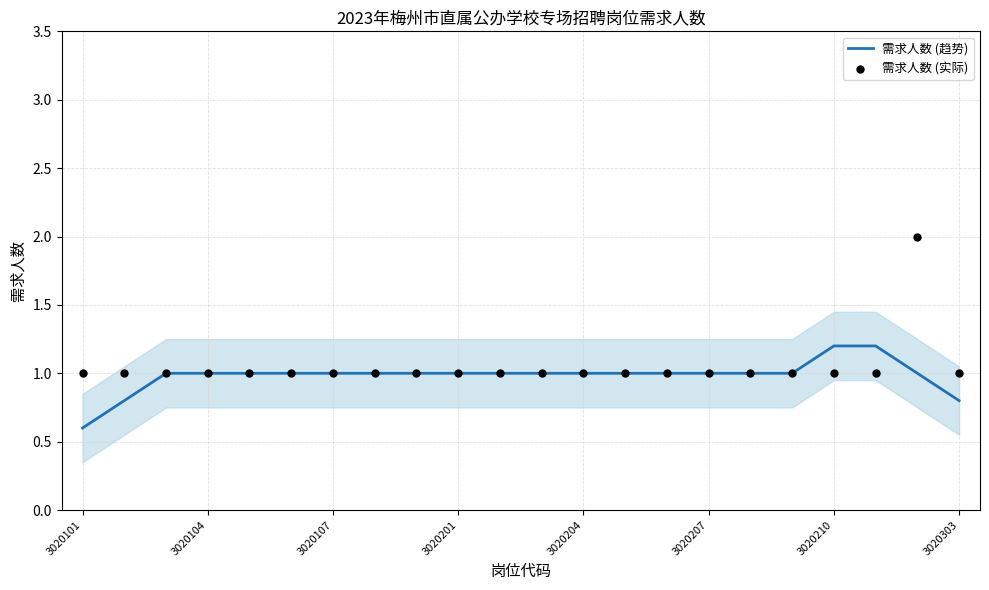

Which series reaches the minimum Y coordinate?

需求人数 (趋势)